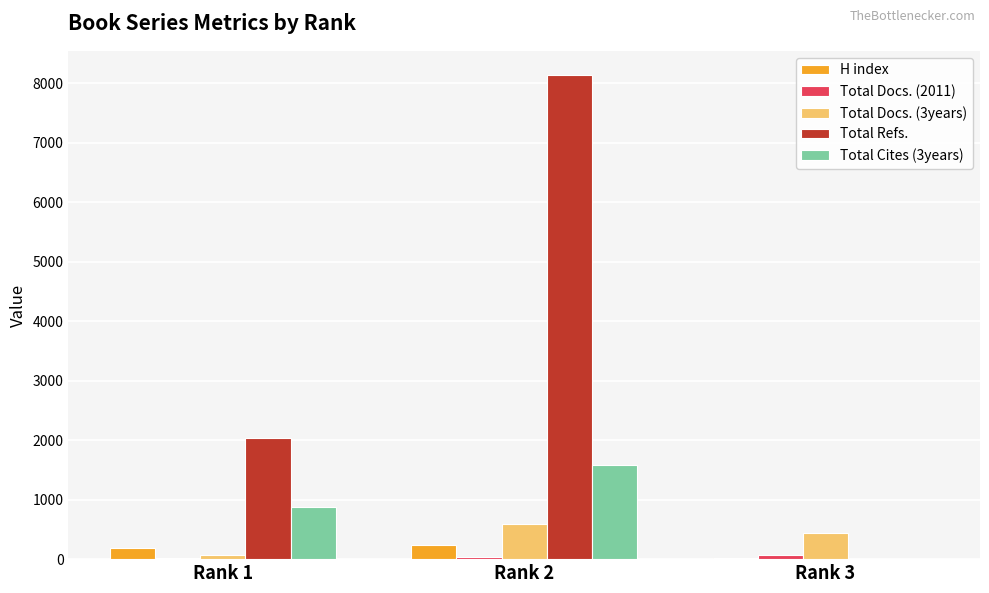

Count the number of data series in this chart.

5